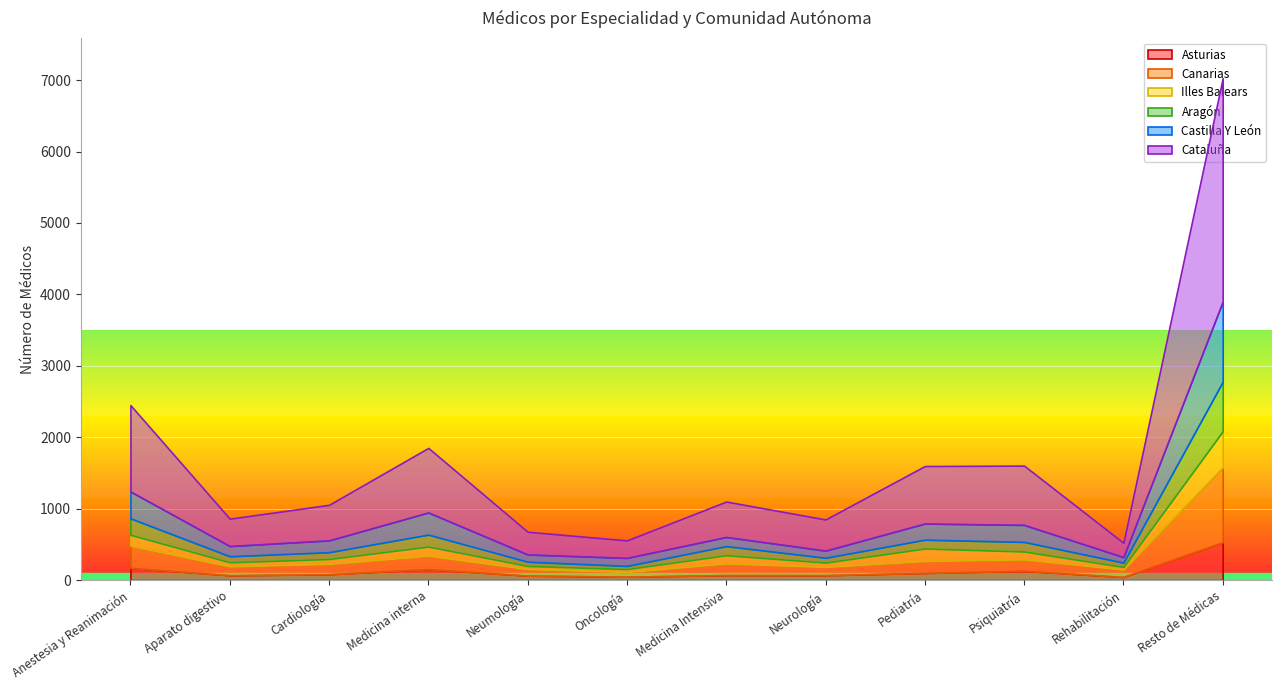

How many values in the Cataluña series are below 498?

6